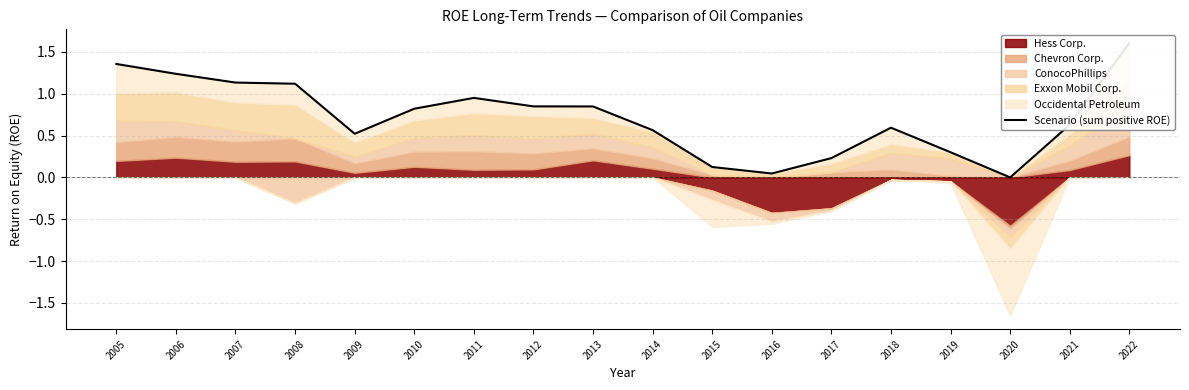

Where is the data nearest to the value 0?

2020